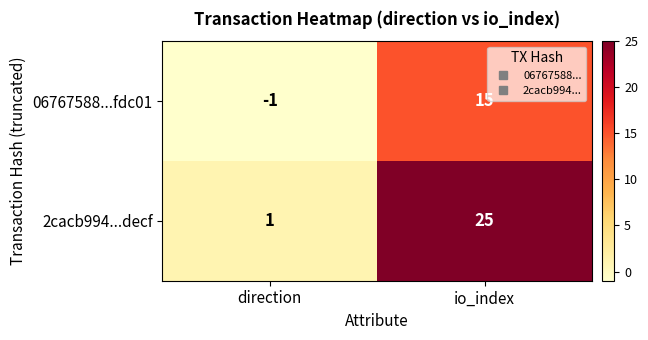

What is the highest value of the 06767588...fdc01 series?

15